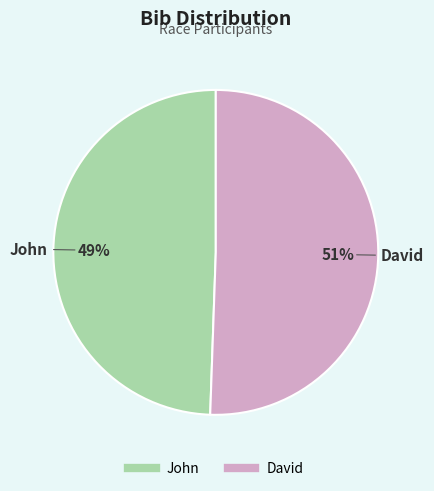

Is John the majority of the pie?

No